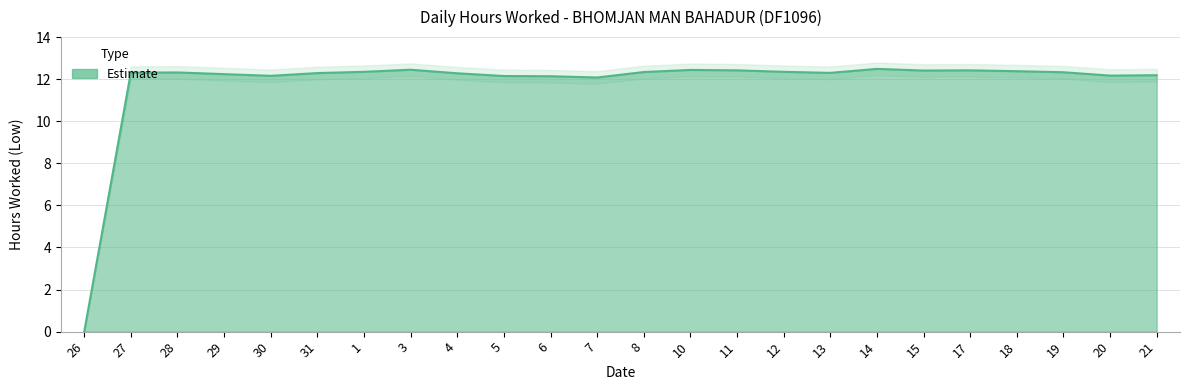

Reading right to left, what are all the values shown in this chart?

12.2	12.2	12.3	12.4	12.4	12.4	12.5	12.3	12.3	12.4	12.4	12.3	12.1	12.1	12.2	12.3	12.4	12.3	12.3	12.2	12.2	12.3	12.3	0.0